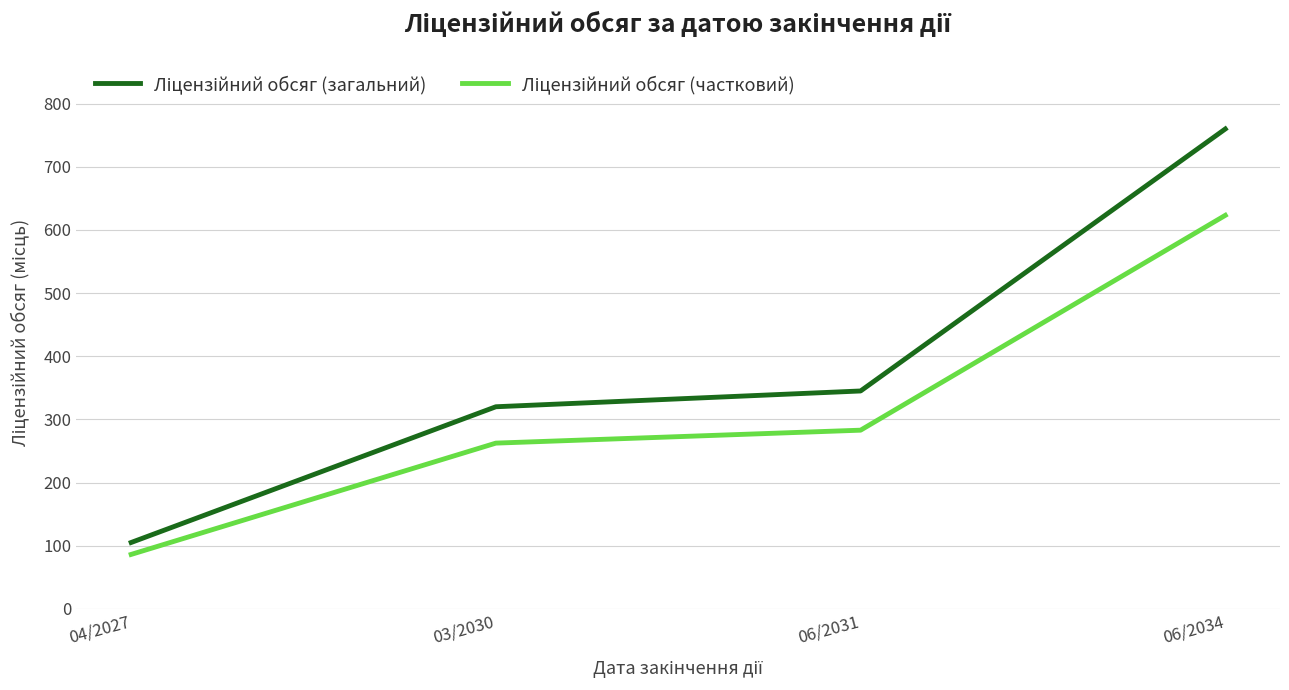

What is the spread (max minus min) of values at 06/2034?

136.8